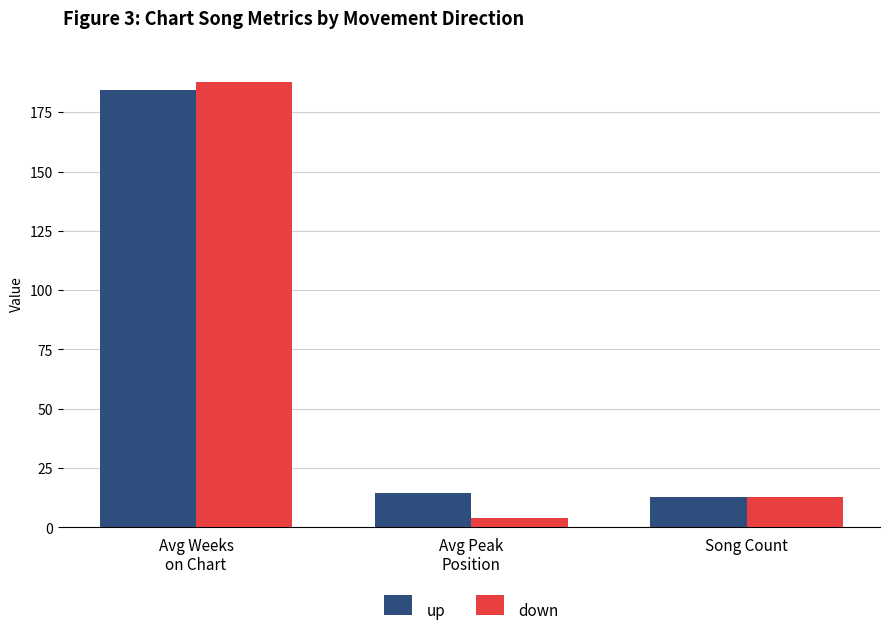

At how many categories does at least one series exceed 136?

1